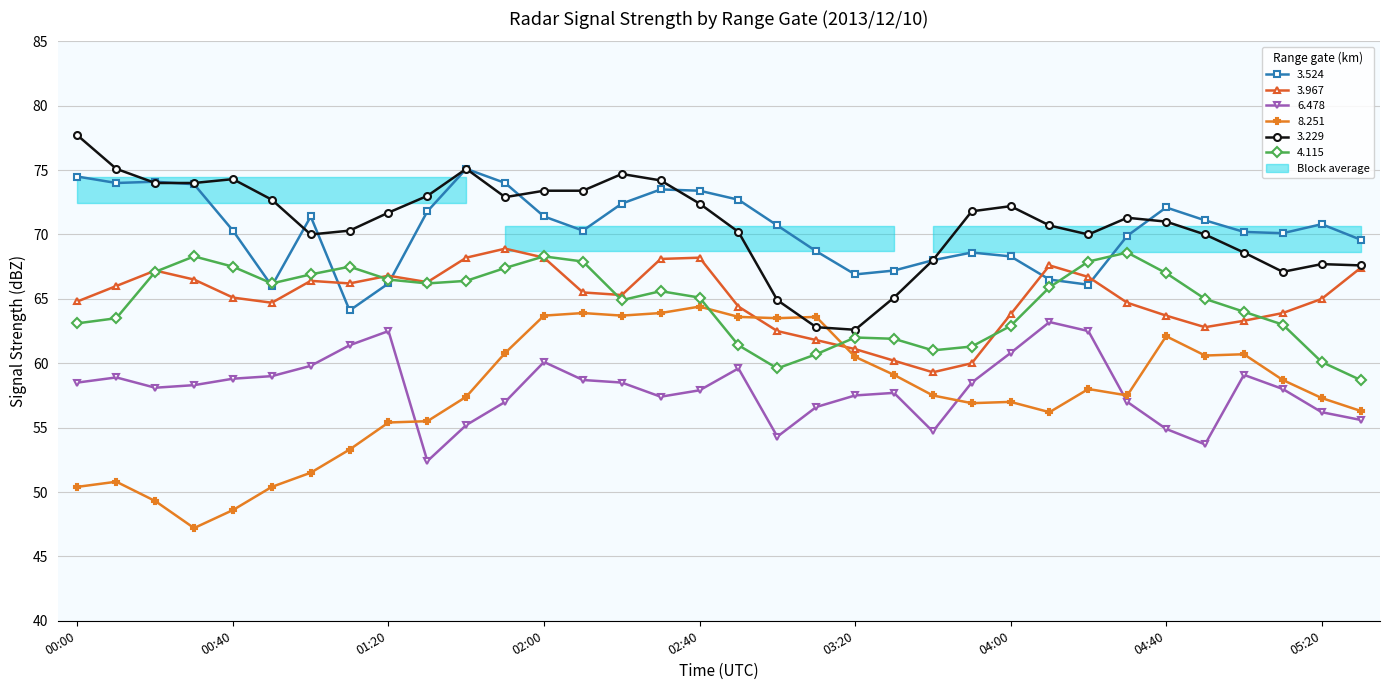

What is the difference between the maximum and minimum values in the 3.967 series?

9.6